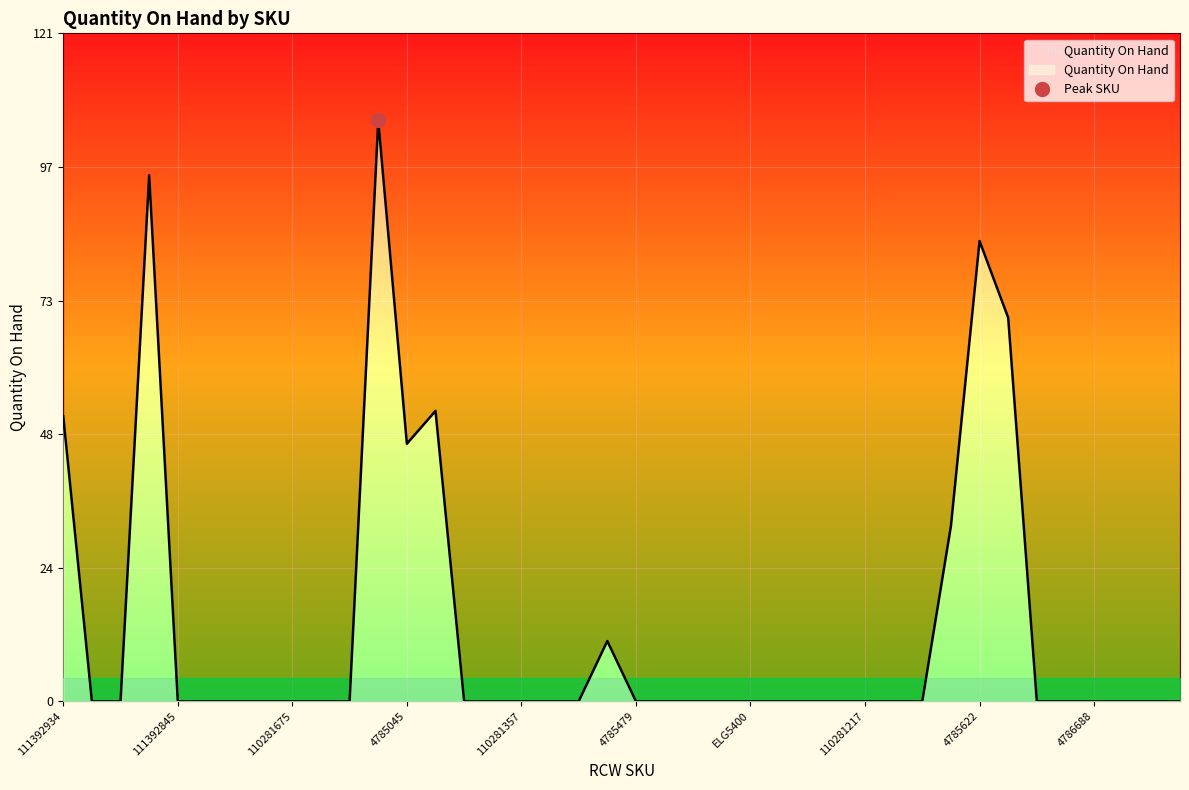

Which has a higher value, 111392969 or 111392888?

111392969